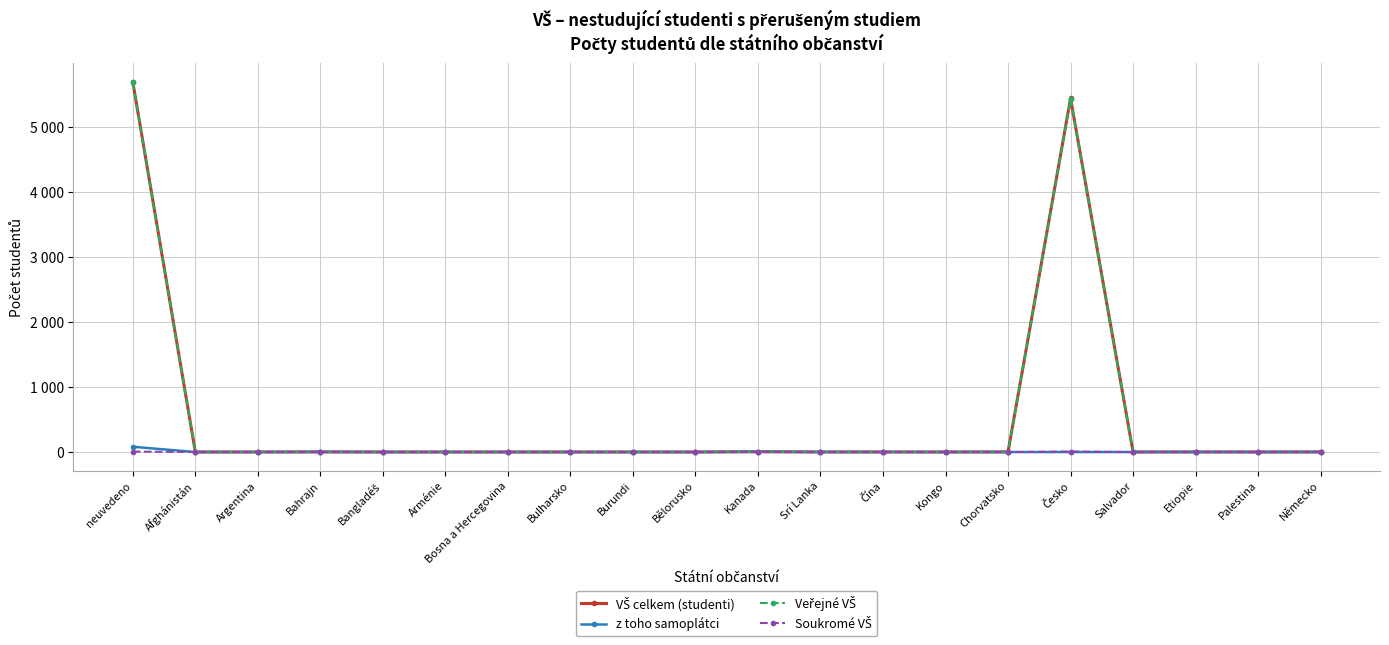

Does the chart display data point markers on the line(s)?

Yes